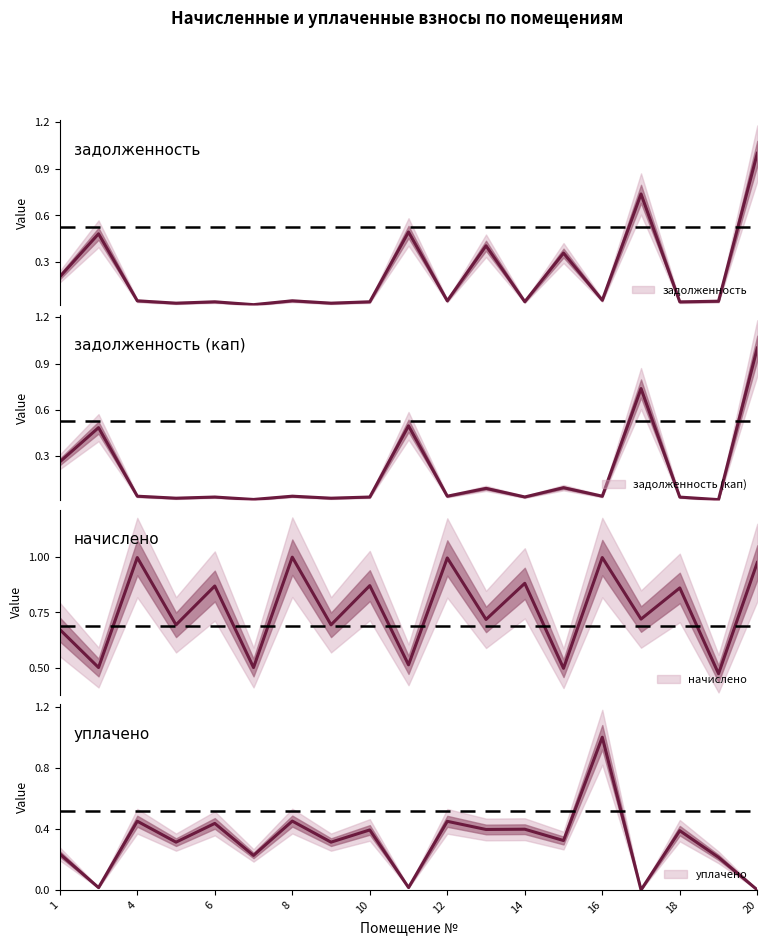

What is the value of the начислено point at the 9th from the left?

0.9